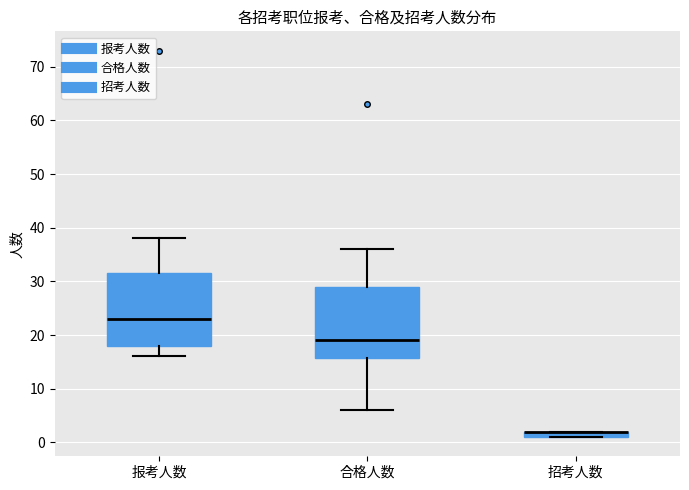

Where does the upper whisker of the box for 报考人数 end on the y-axis? The values are not printed on the chart, so give them approximately, as read against the axis.

38